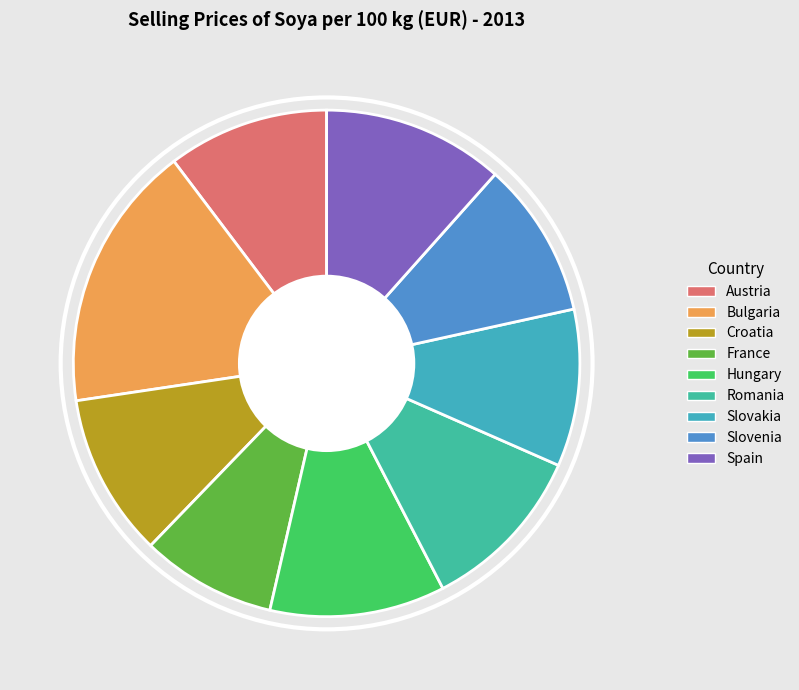

To the nearest percent, what percentage of the pie is Spain?

12%